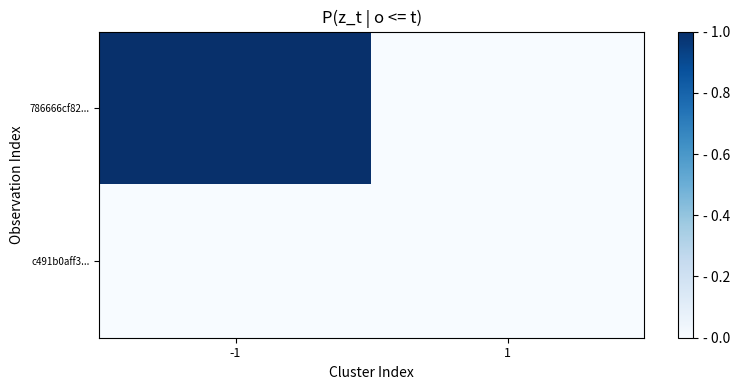

Reading left to right, extract all data points from this chart.

786666cf82...: -1=1	1=0
c491b0aff3...: -1=0	1=0